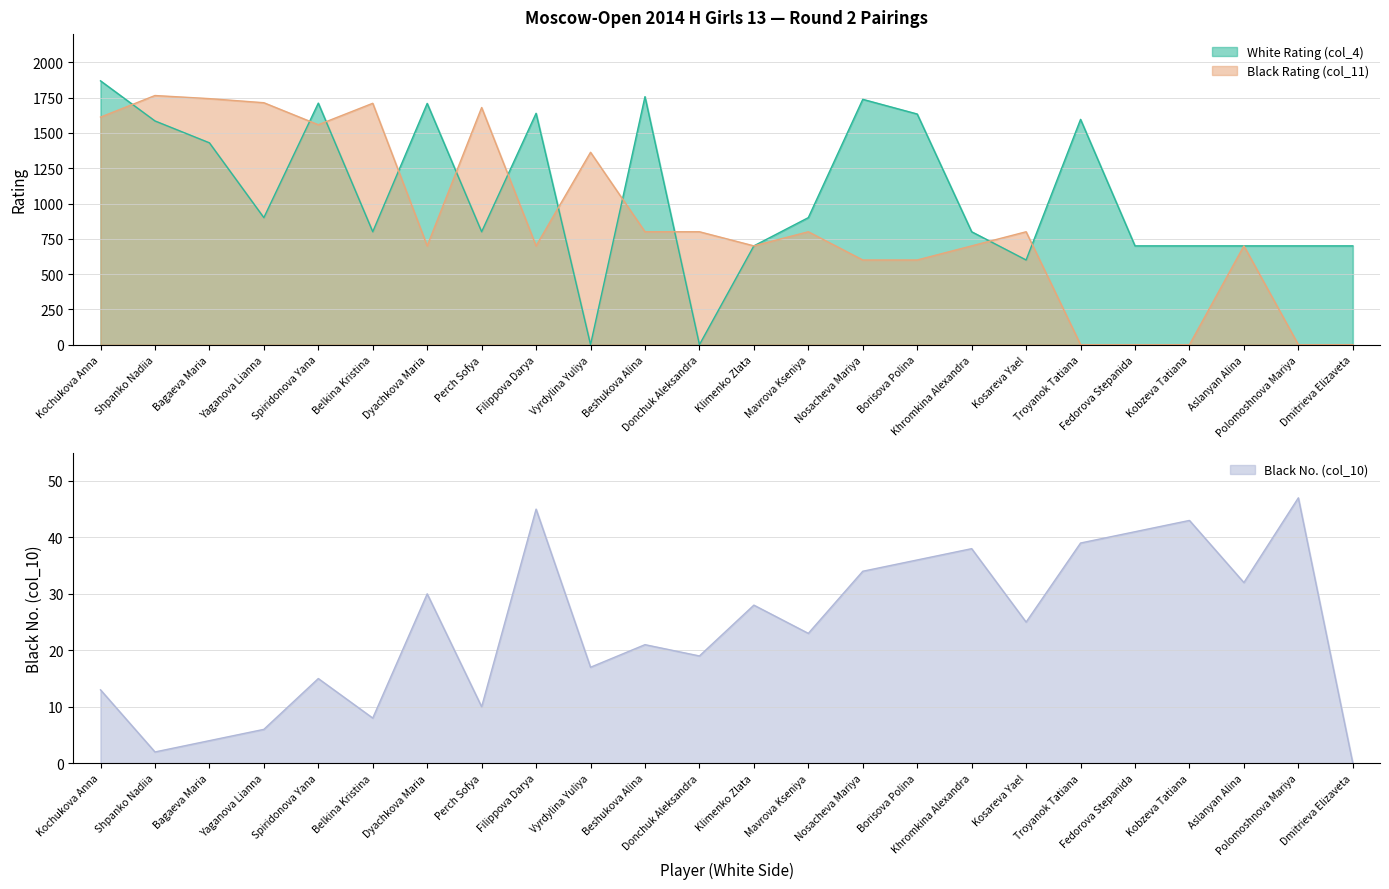

At Yaganova Lianna, list the series in order from smallest to largest.

Black No. (col_10), White Rating (col_4), Black Rating (col_11)